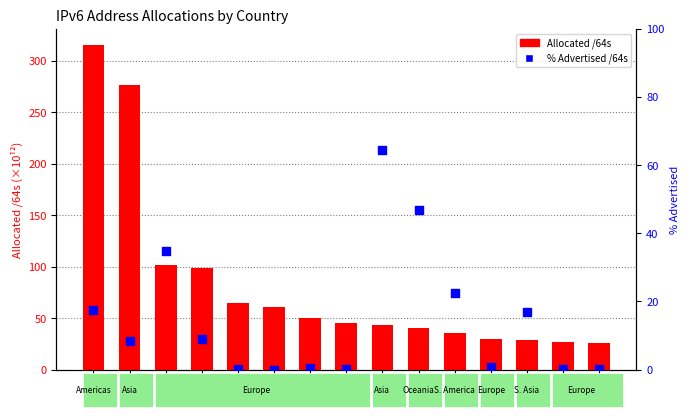

Which series has the largest total across all categories?

Allocated /64s